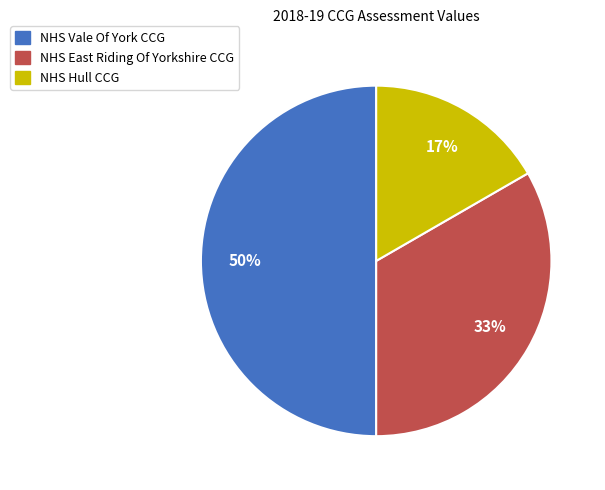

What is the largest slice in the pie chart?

NHS Vale Of York CCG